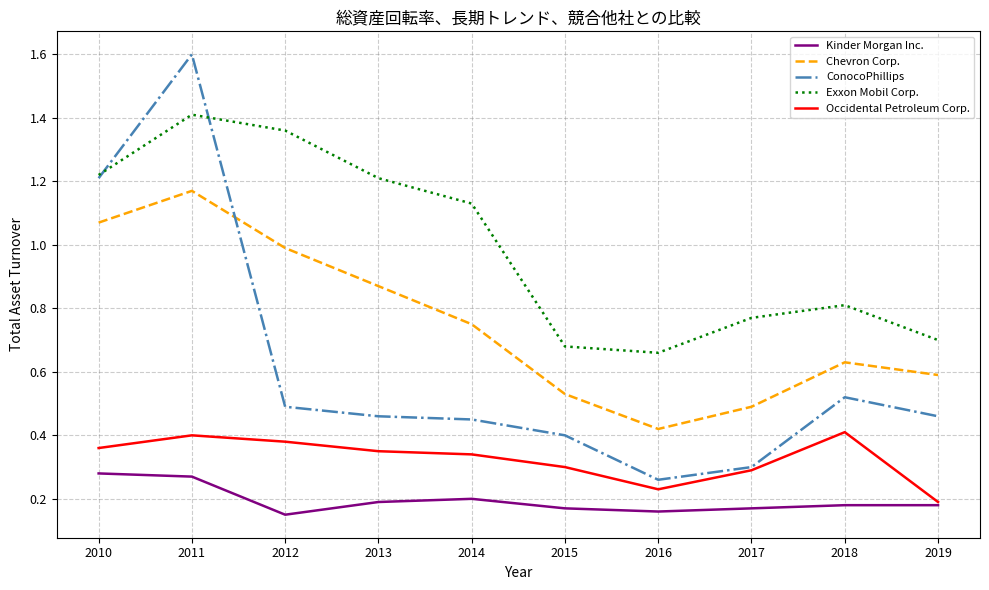

The value of ConocoPhillips at 2011 is 1.6. True or false?

True